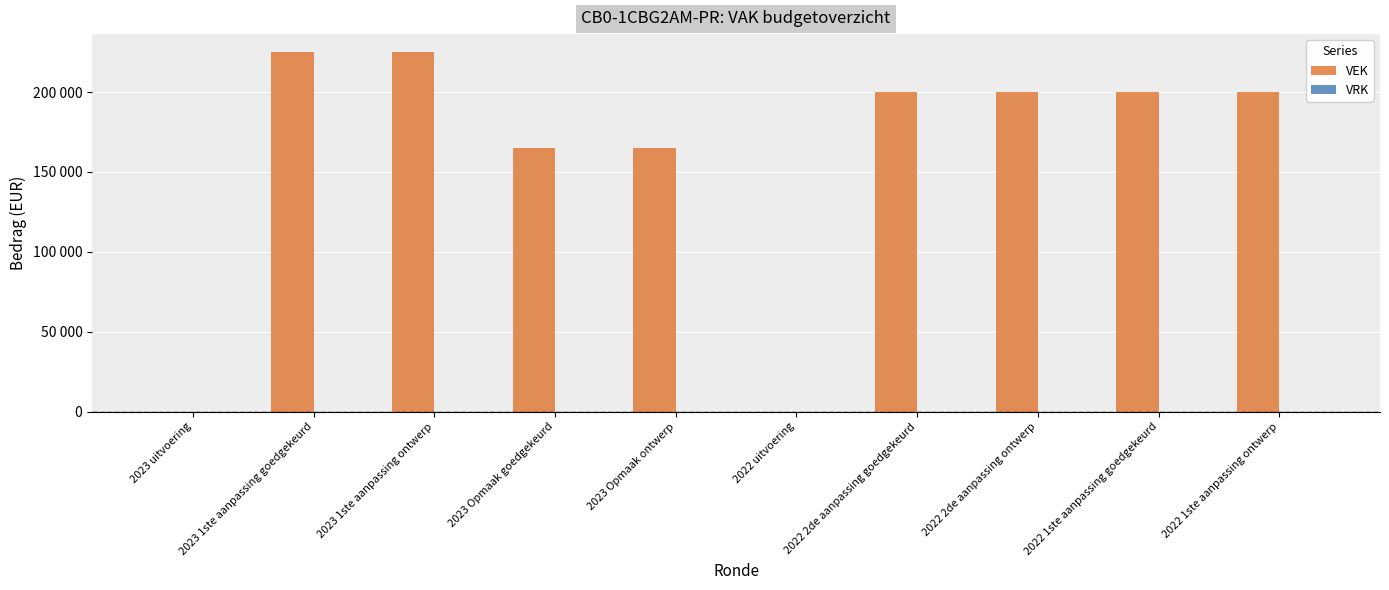

Are the bars horizontal?

No